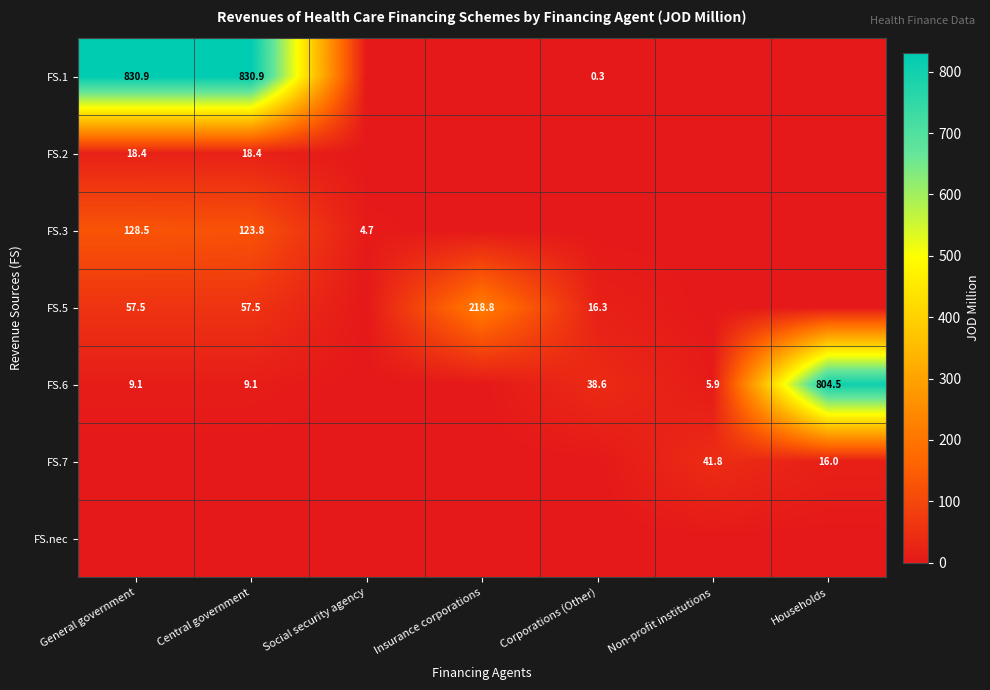

At which category is the sum across all series the highest?

General government